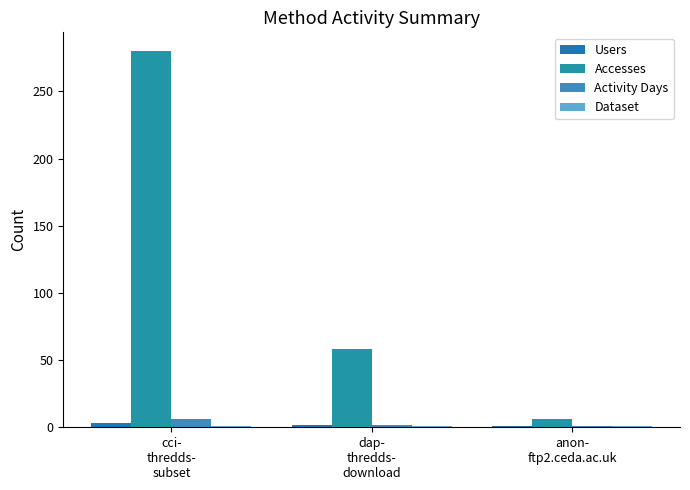

What is the total value across all series at cci-
thredds-
subset?

290